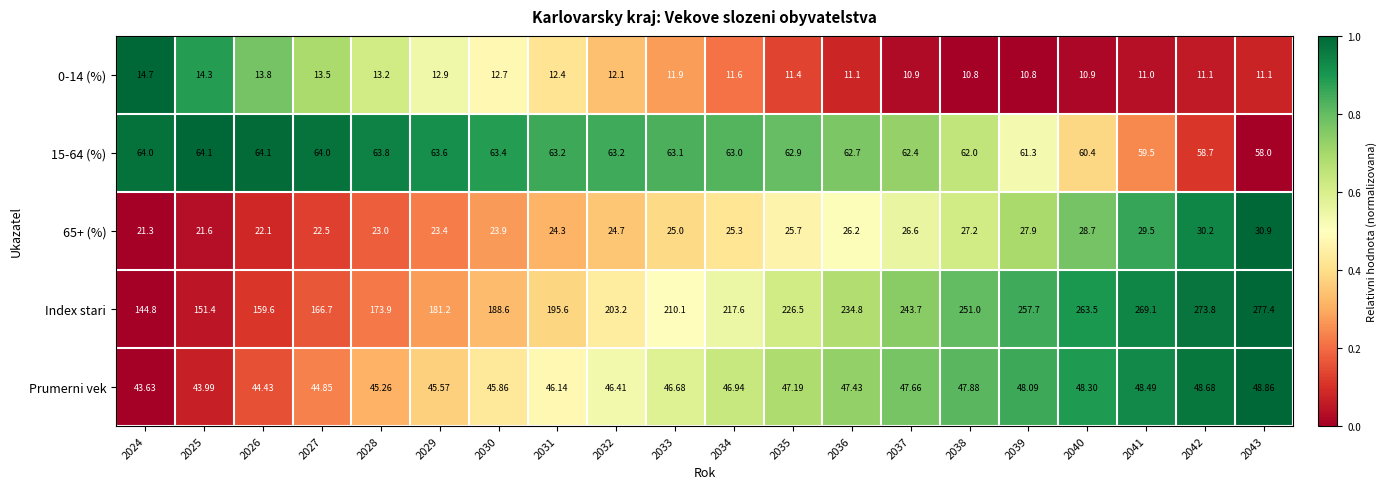

Which series has the largest range (max minus min)?

Index stari